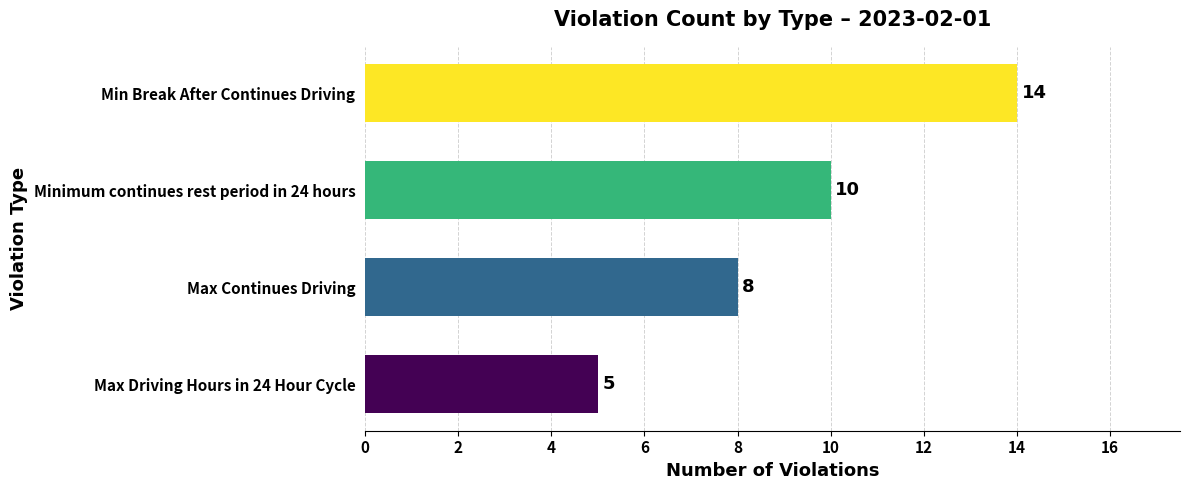

Count the values in the range 8 to 14.

3